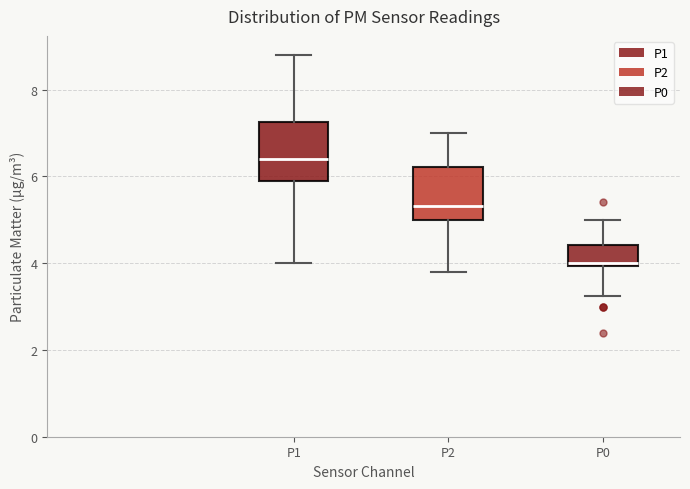

Which box's median line is the lowest?

P0